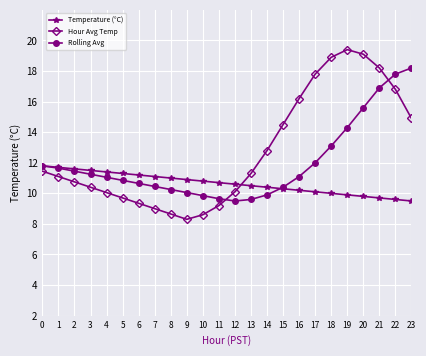

Does the chart display data point markers on the line(s)?

Yes